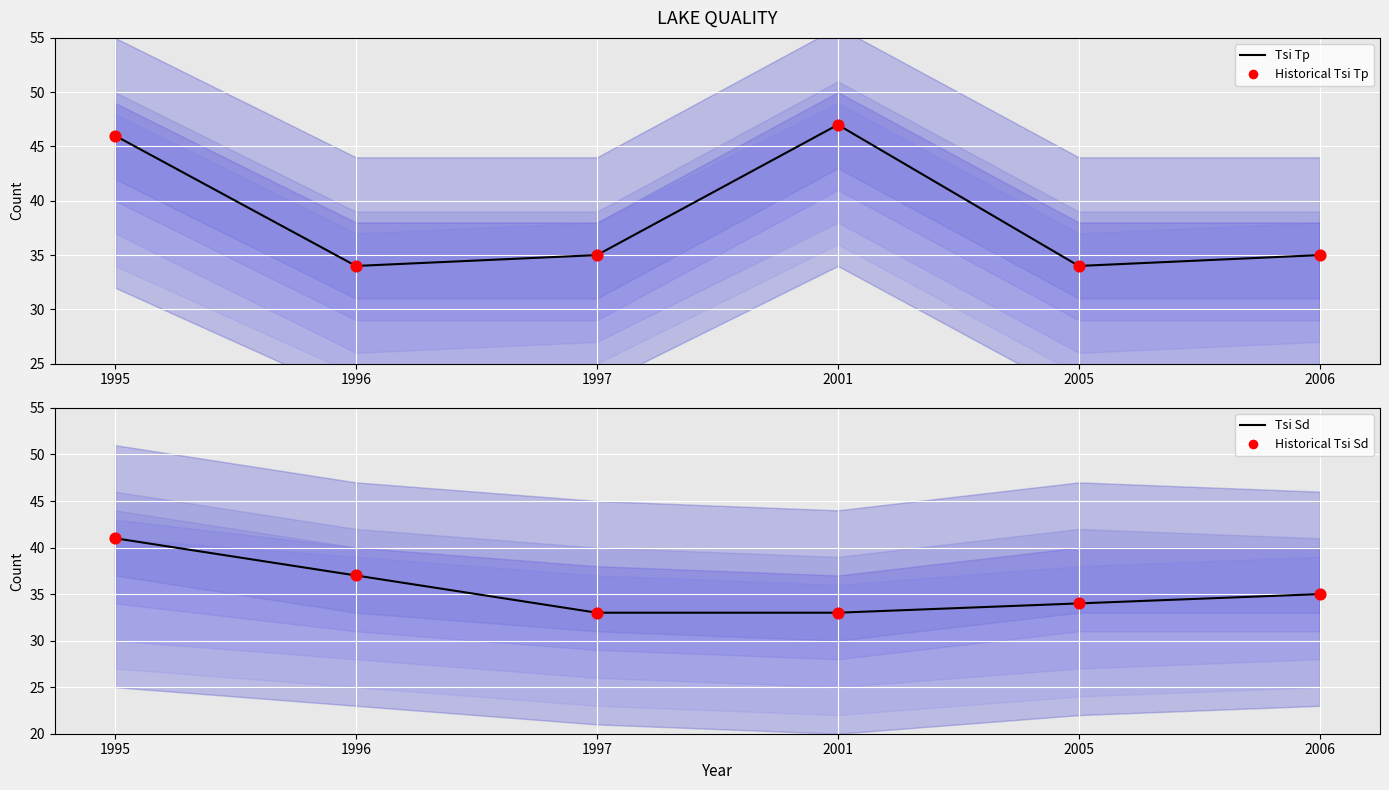

Is the value of Historical Tsi Sd at 1997 greater than the value of Tsi Tp at 1997?

No